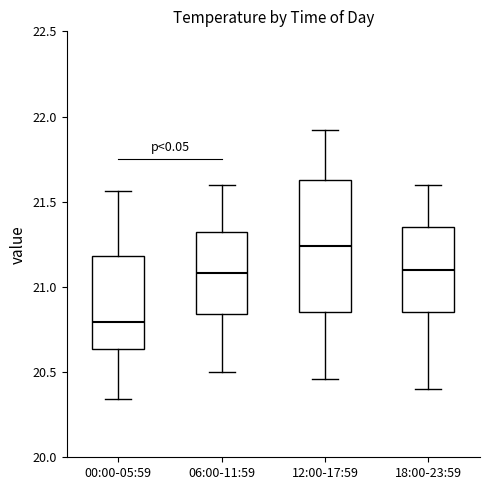

Which box is the tallest, from its lower edge to its upper edge?

12:00-17:59